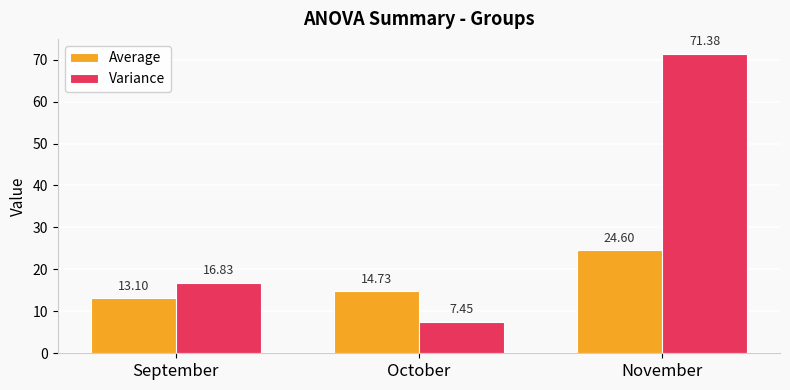

List the series in order of their overall mean, lowest first.

Average, Variance